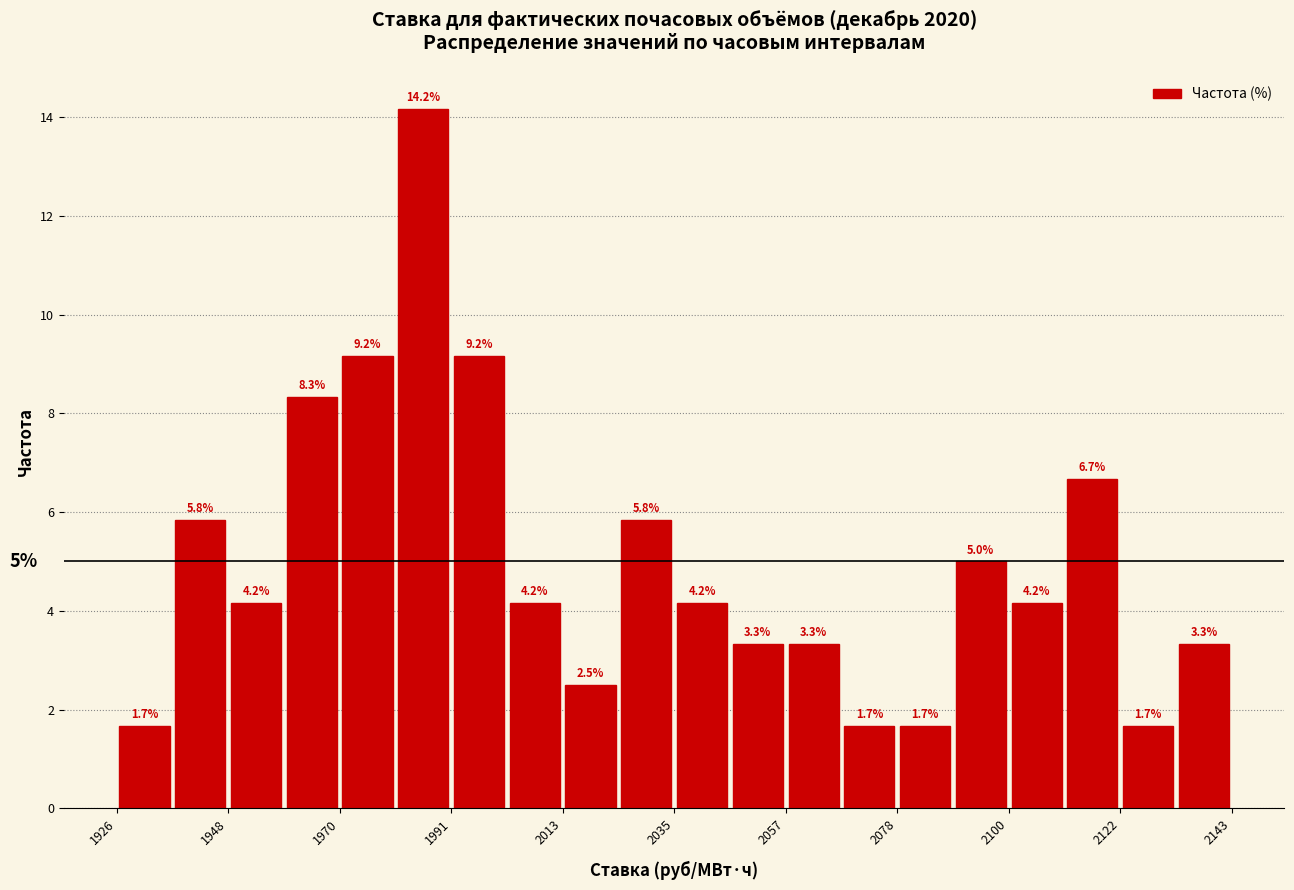

Around what value on the x-axis is the tallest bar? Give the approximate position of its centre, as read against the axis.

1985